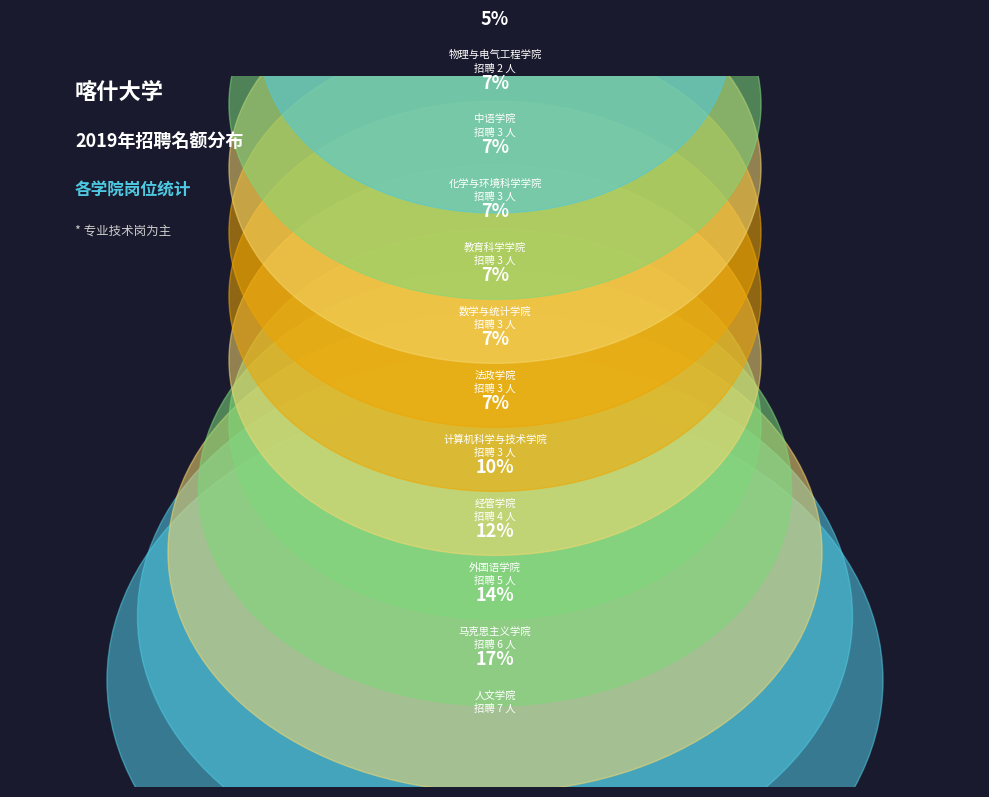

To the nearest percent, what is the difference between the largest and smallest slice percentages?

12%